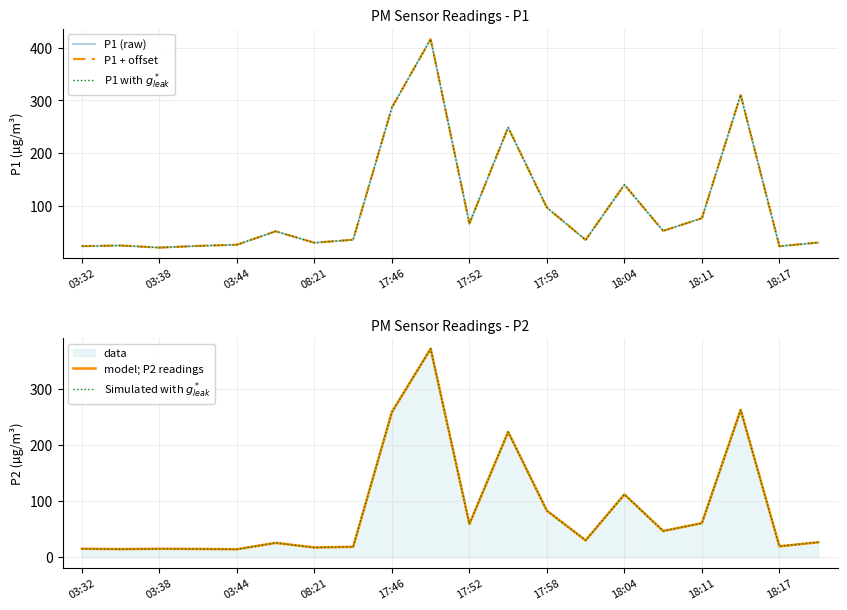

What is the value of the Simulated with $g^*_{leak}$ point at the 10th from the left?

370.7